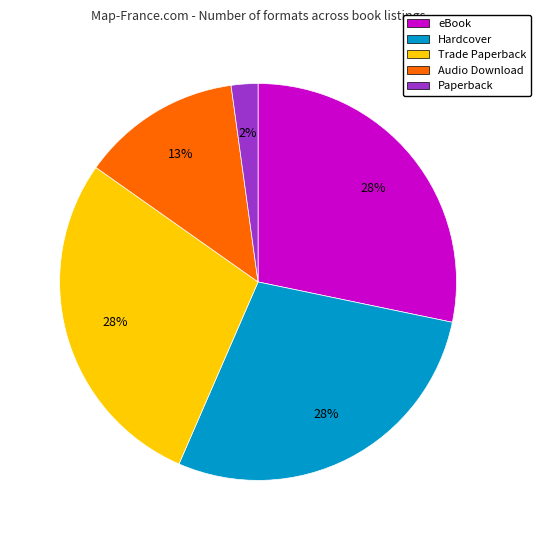

To the nearest percent, what is the difference between the Audio Download and Paperback slice percentages?

11%